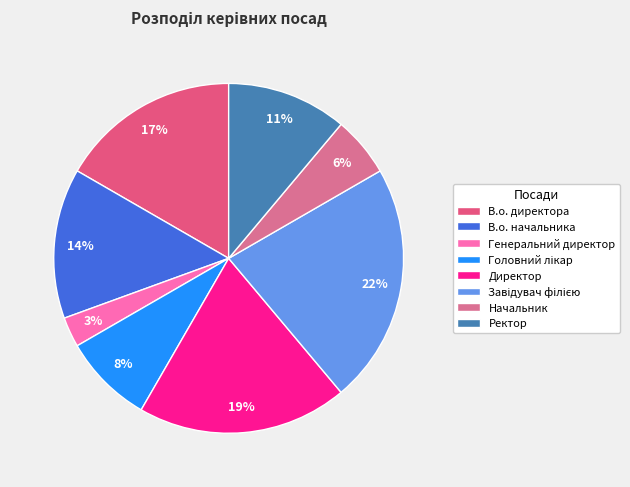

What is the largest slice in the pie chart?

Завідувач філією